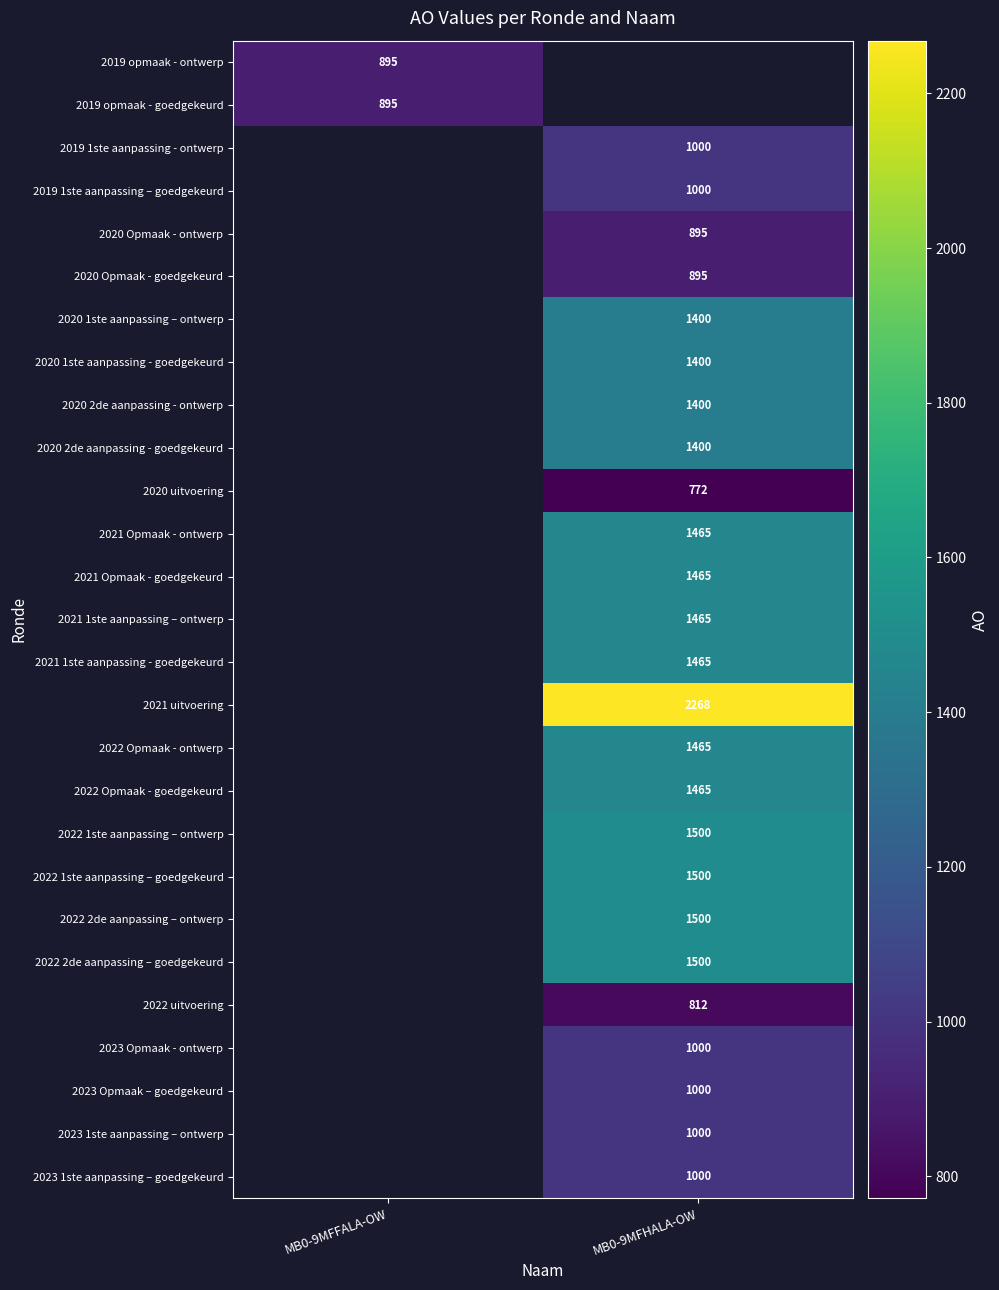

The value of 2023 Opmaak – goedgekeurd at MB0-9MFHALA-OW is 1000. True or false?

True